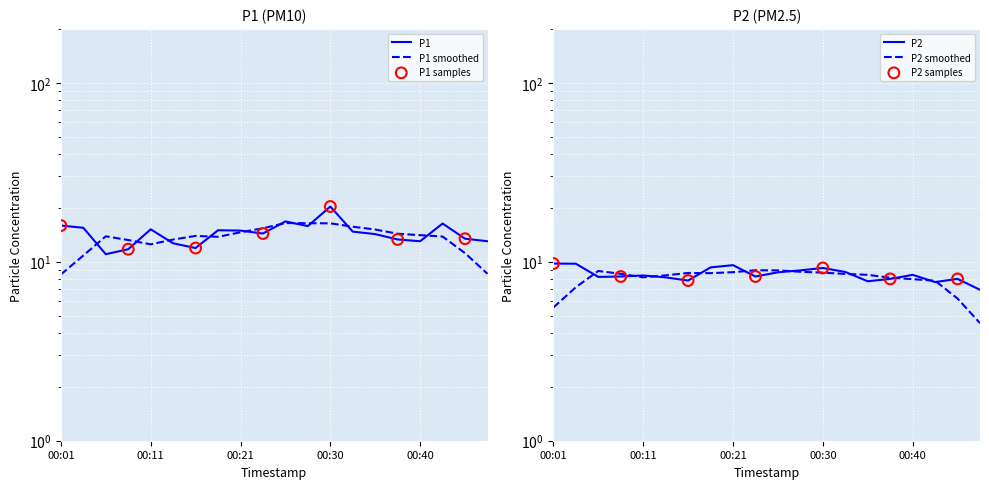

At which category is the sum across all series the highest?

00:30